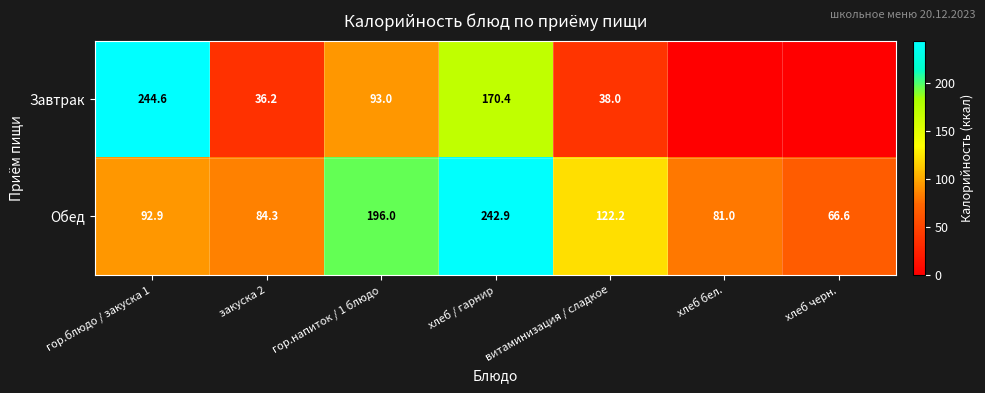

What is the greatest value displayed?

244.6